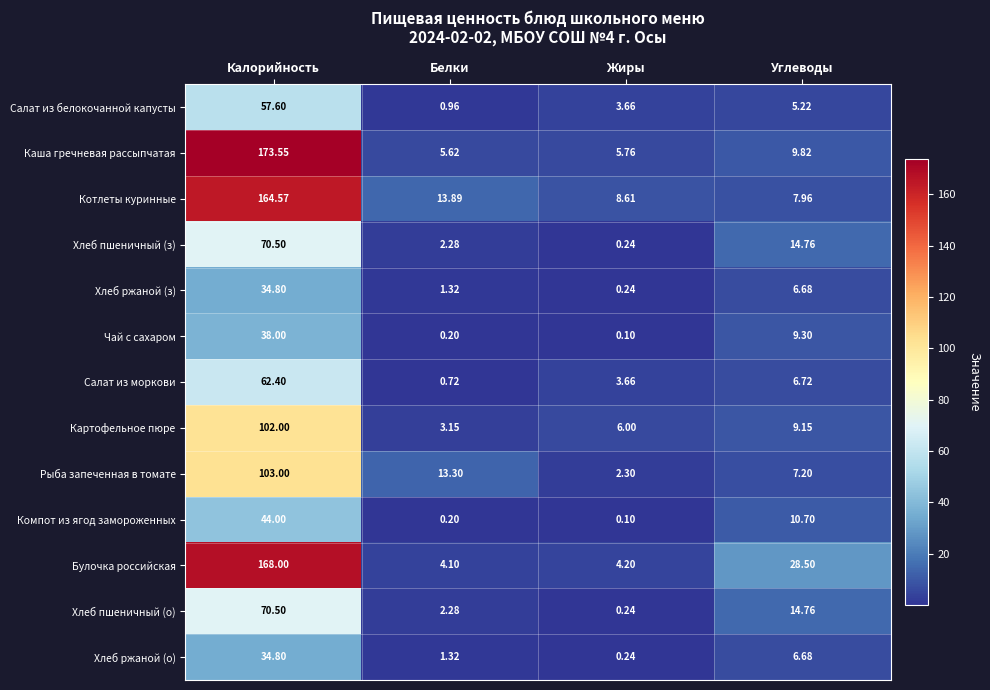

Which category has the highest value in the Салат из моркови series?

Калорийность